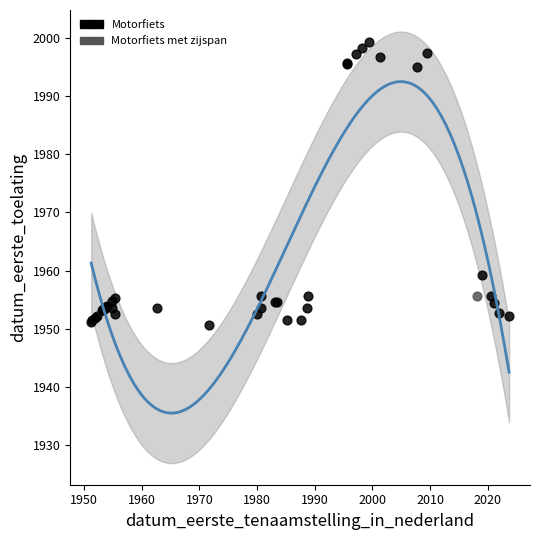

What are all the series names shown in the legend?

Motorfiets, Motorfiets met zijspan